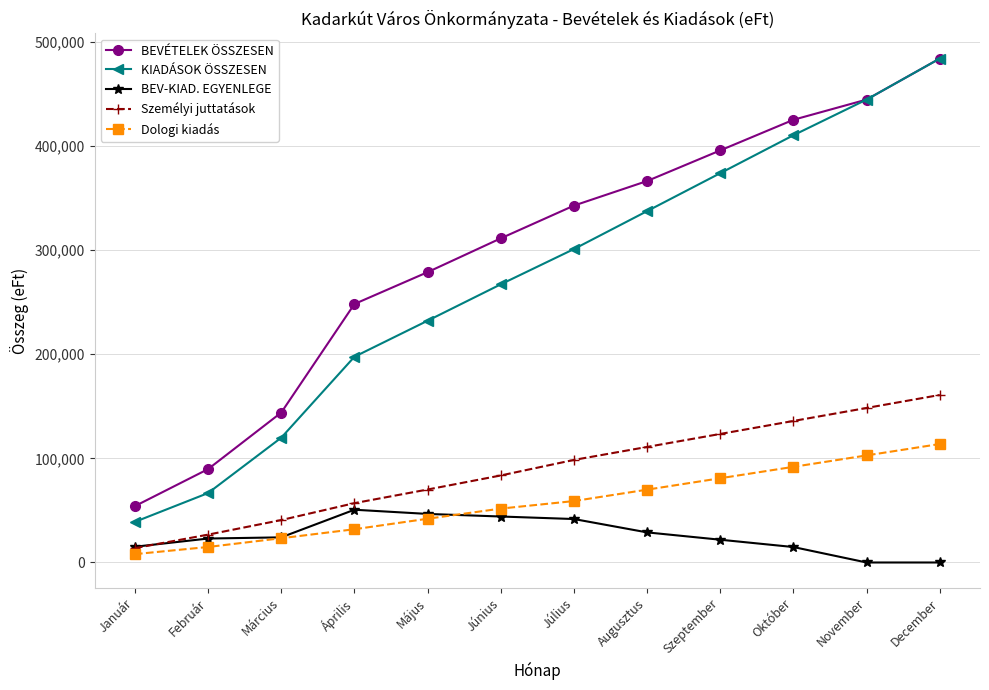

What is the difference between the Személyi juttatások values at Szeptember and Augusztus?

12474